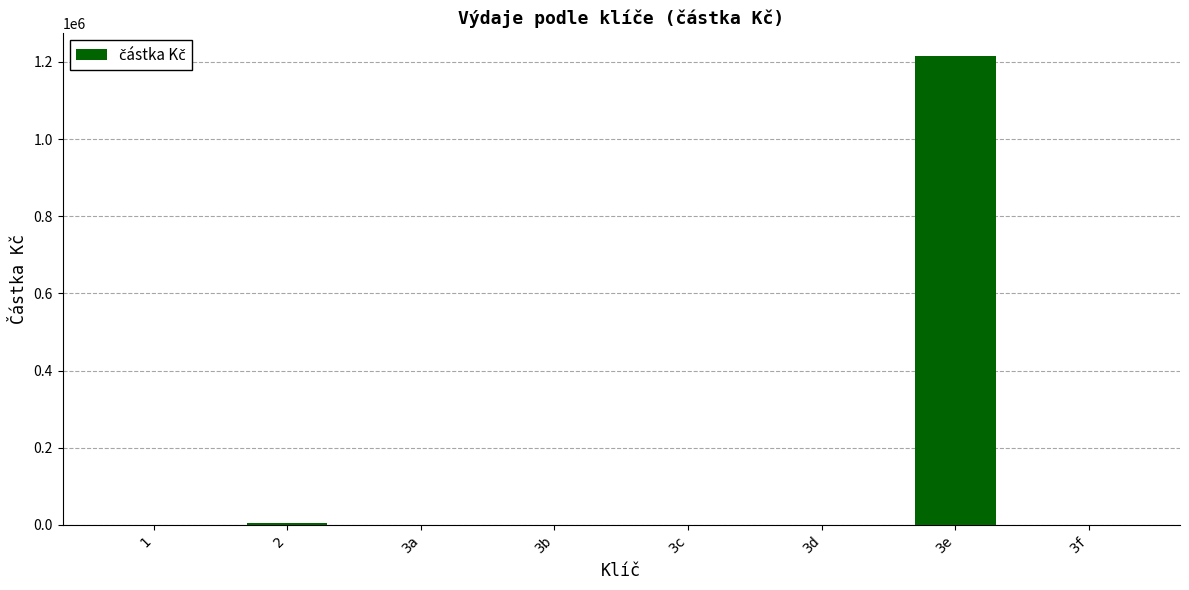

The value at 3f is 842790.2. True or false?

False